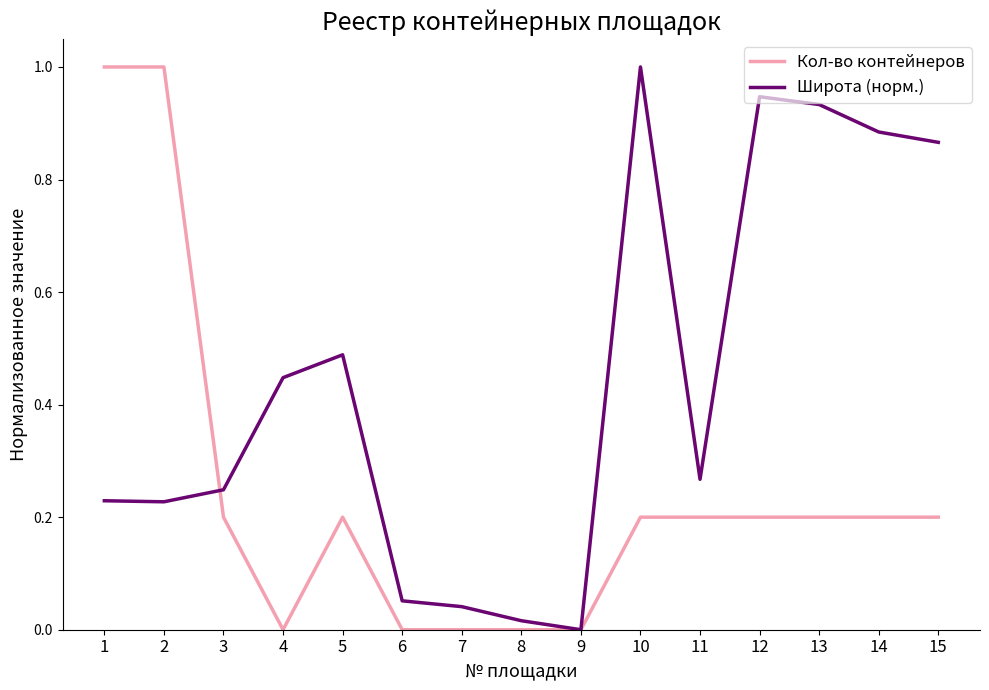

What is the difference between the highest and lowest values at 14?

0.7